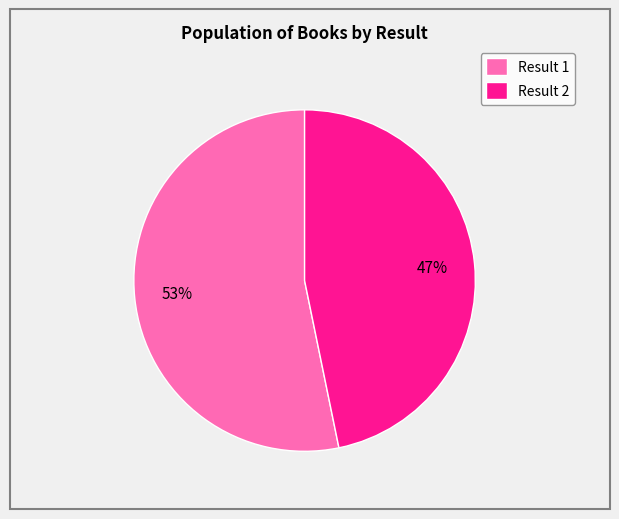

How many slices are in this pie chart?

2